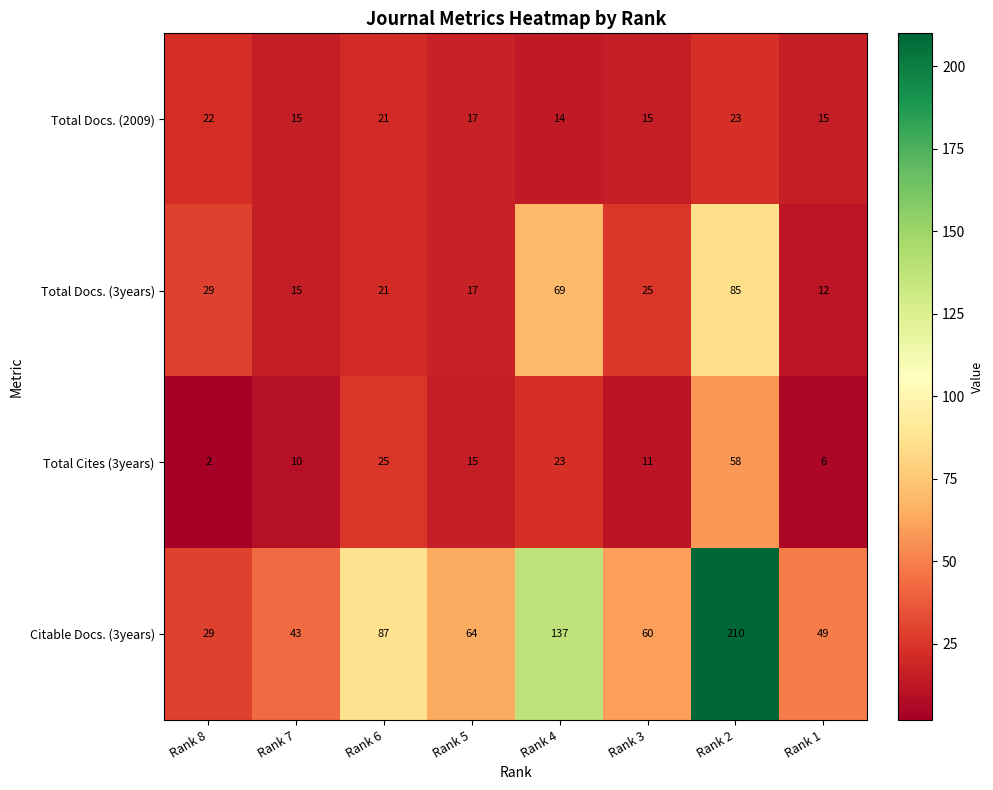

What is the difference between the maximum and second lowest values in the Citable Docs. (3years) series?

167